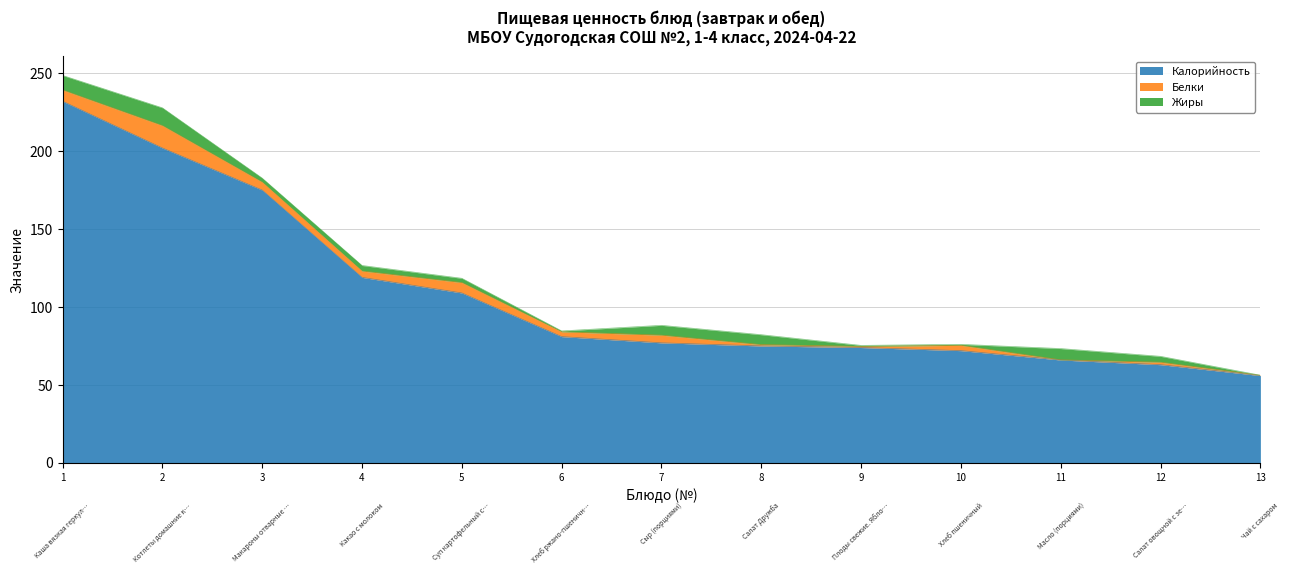

True or false: Жиры has more than 2 points higher than both neighbors.

True